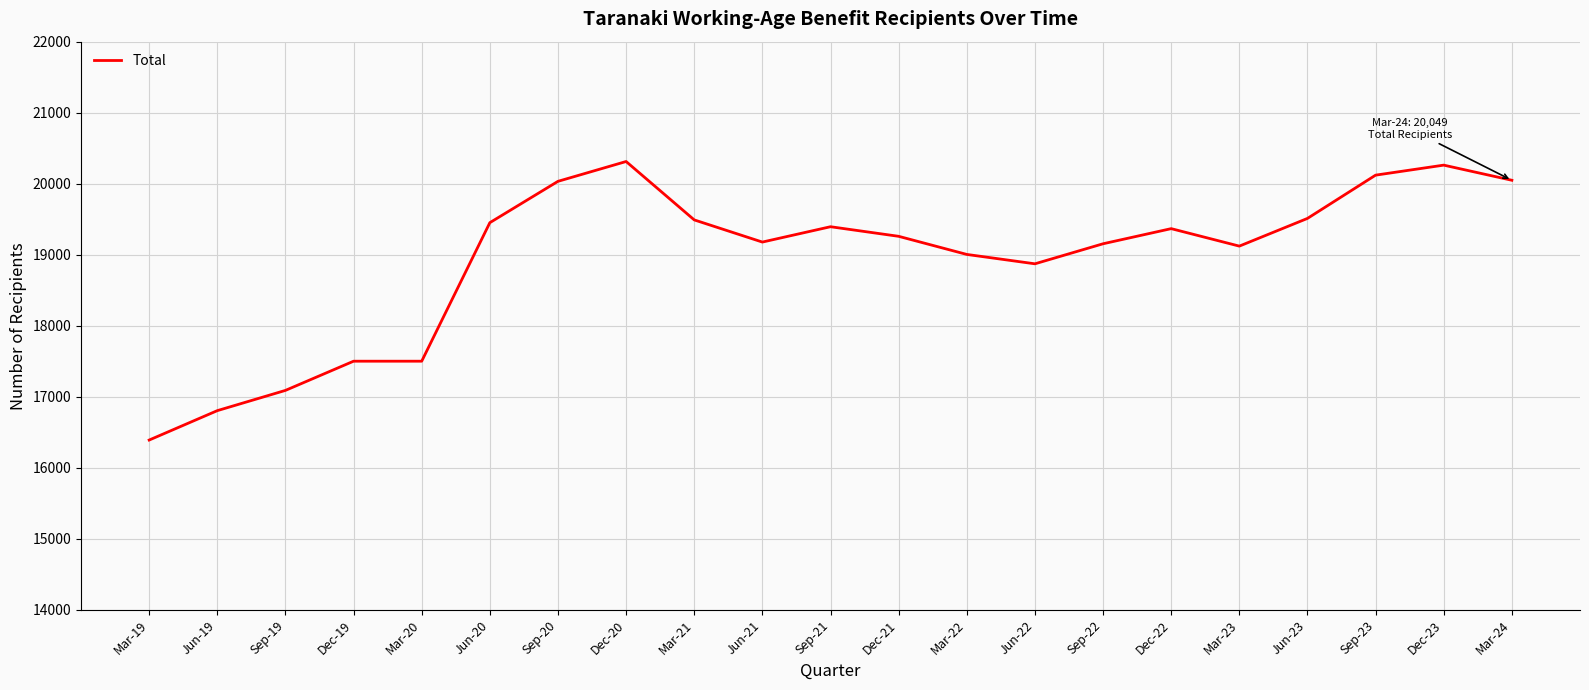

What is the sum of all values?

397884